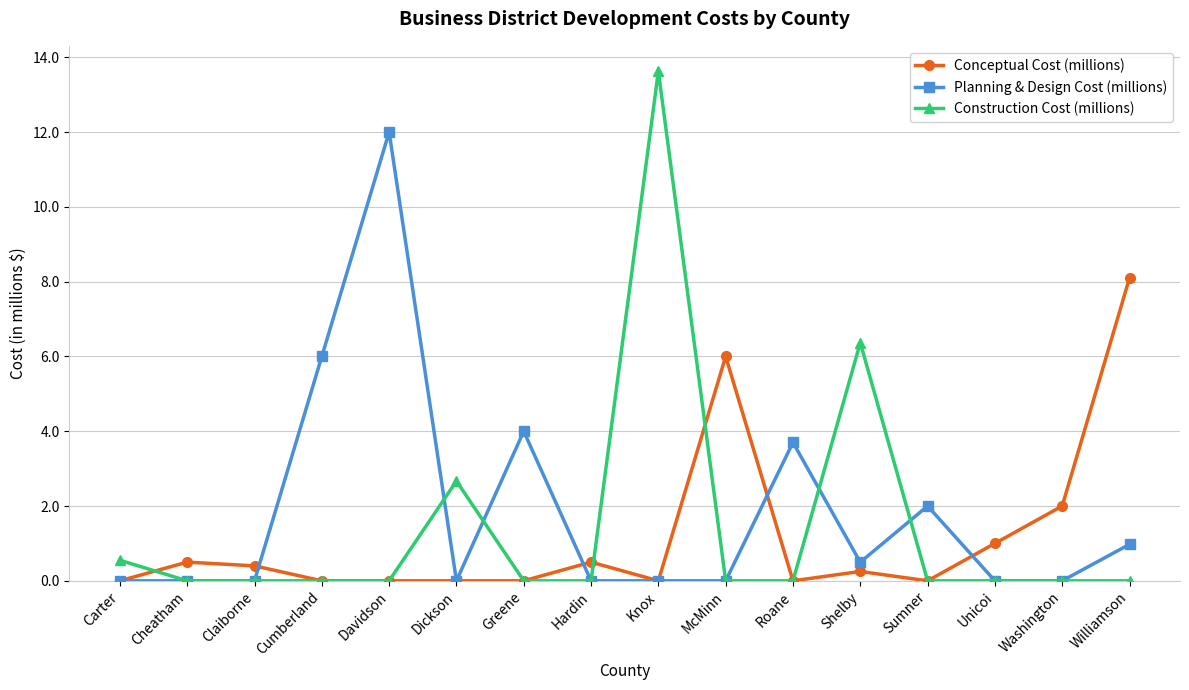

Rank the series by their maximum value, from highest to lowest.

Construction Cost (millions), Planning & Design Cost (millions), Conceptual Cost (millions)